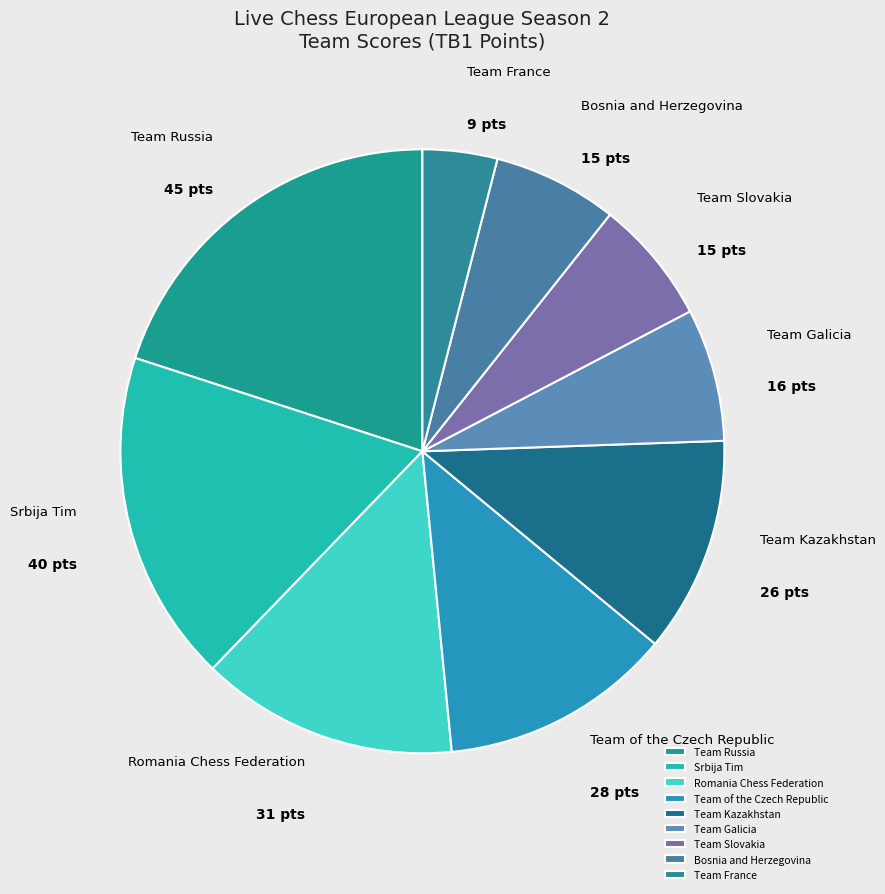

What is the ratio of the value at Srbija Tim to the value at Team Slovakia?

2.7